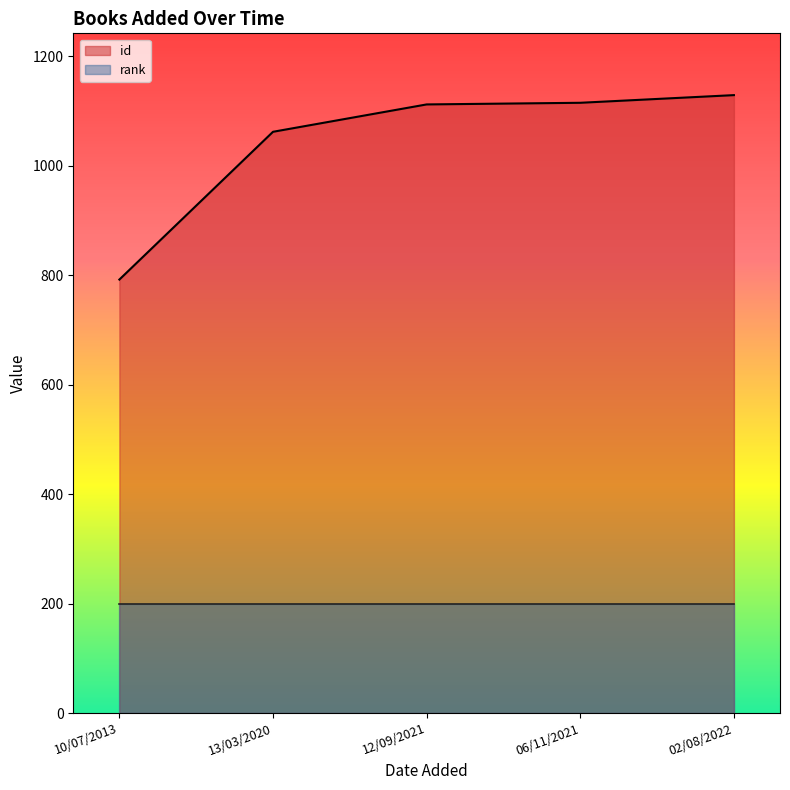

Does the chart display data point markers on the line(s)?

No